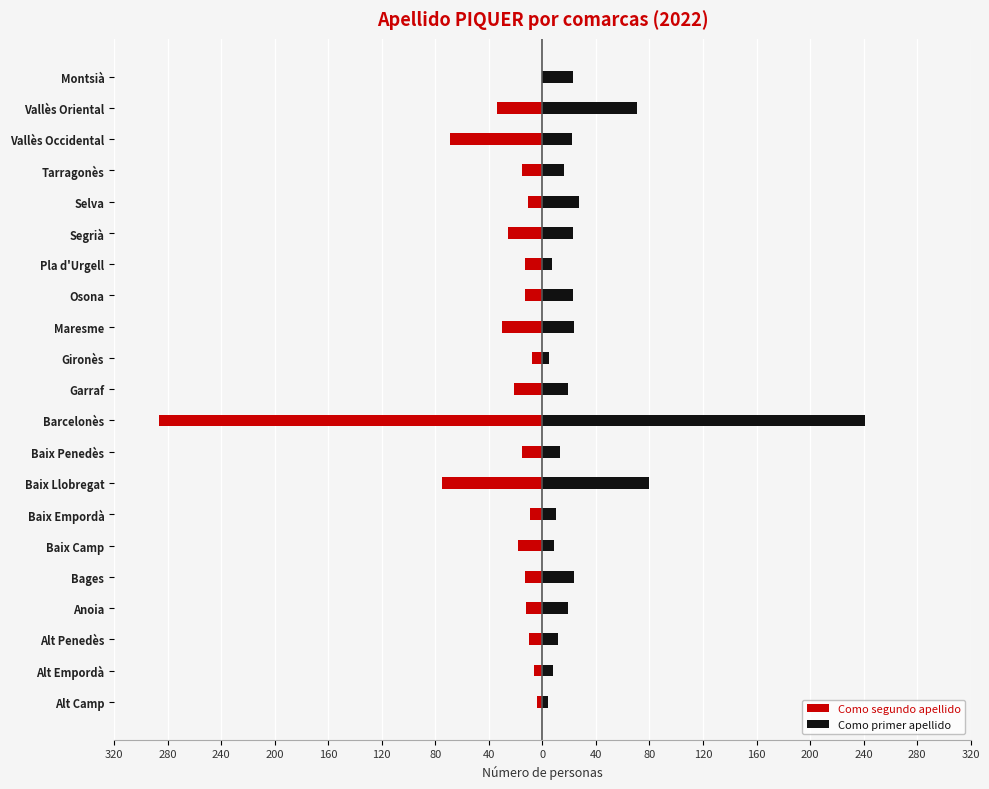

What is the average value of the Como segundo apellido series?

-33